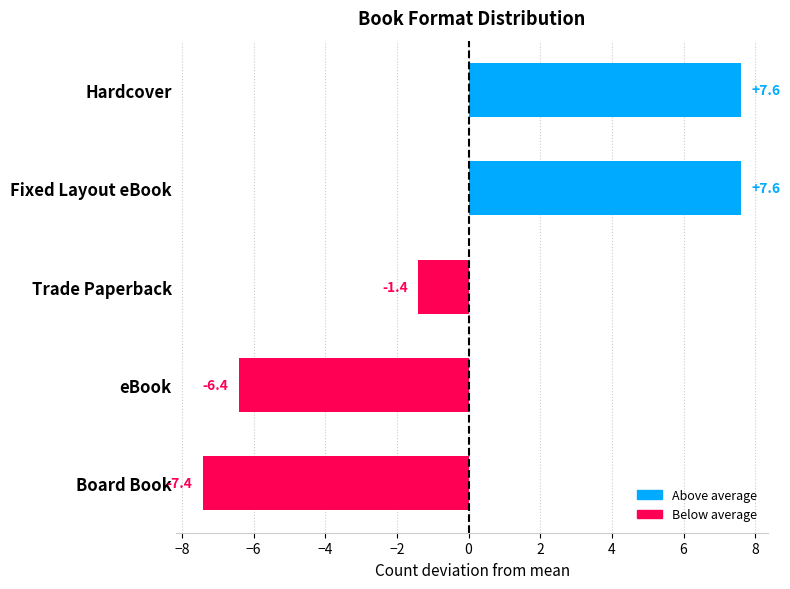

Read the value at eBook.

-6.4